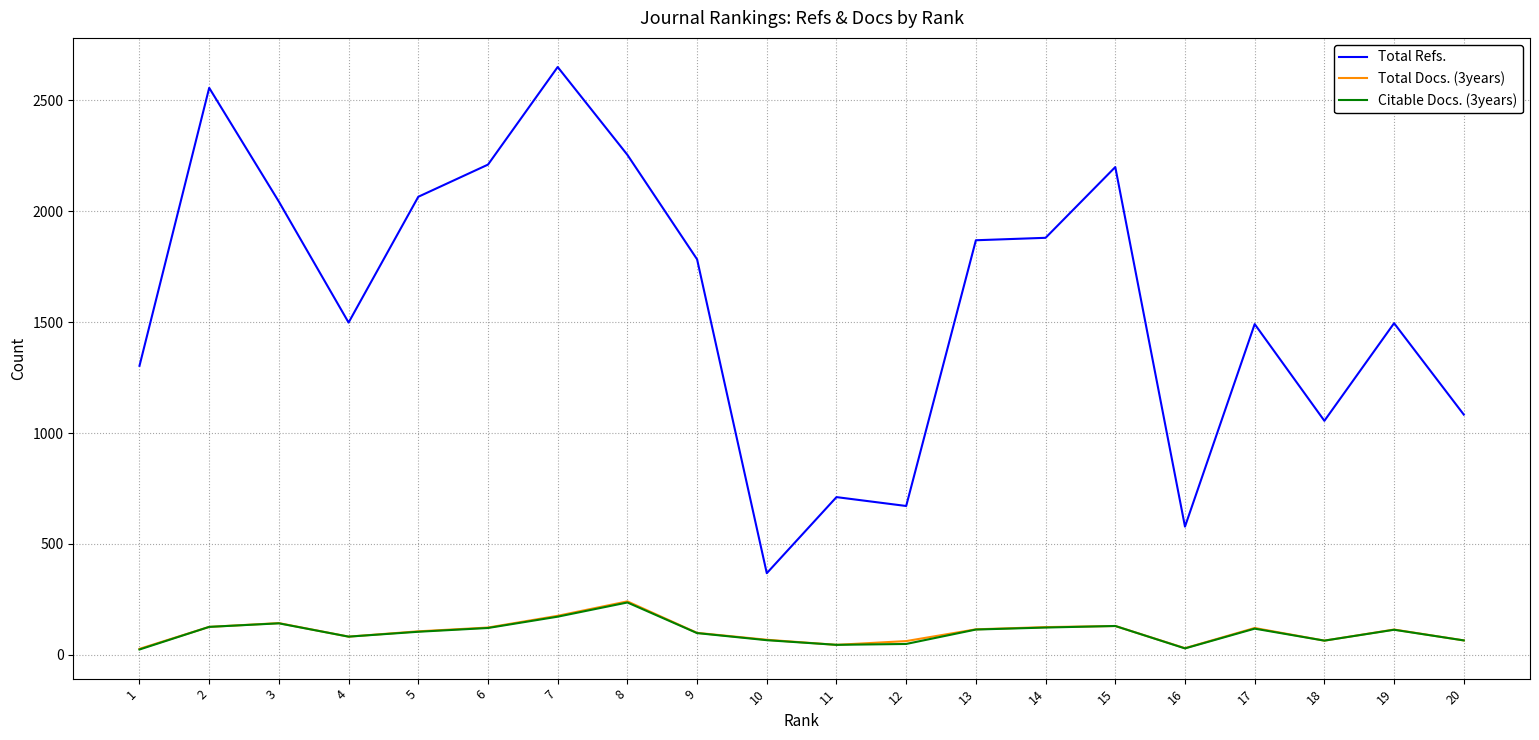

True or false: Total Docs. (3years) has more than 1 points higher than both neighbors.

True